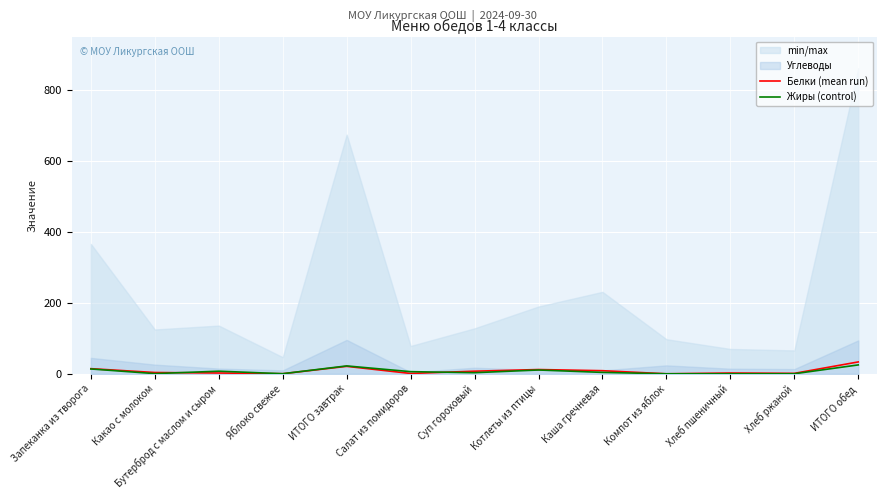

What is the average value of the Белки (mean run) series?

8.4